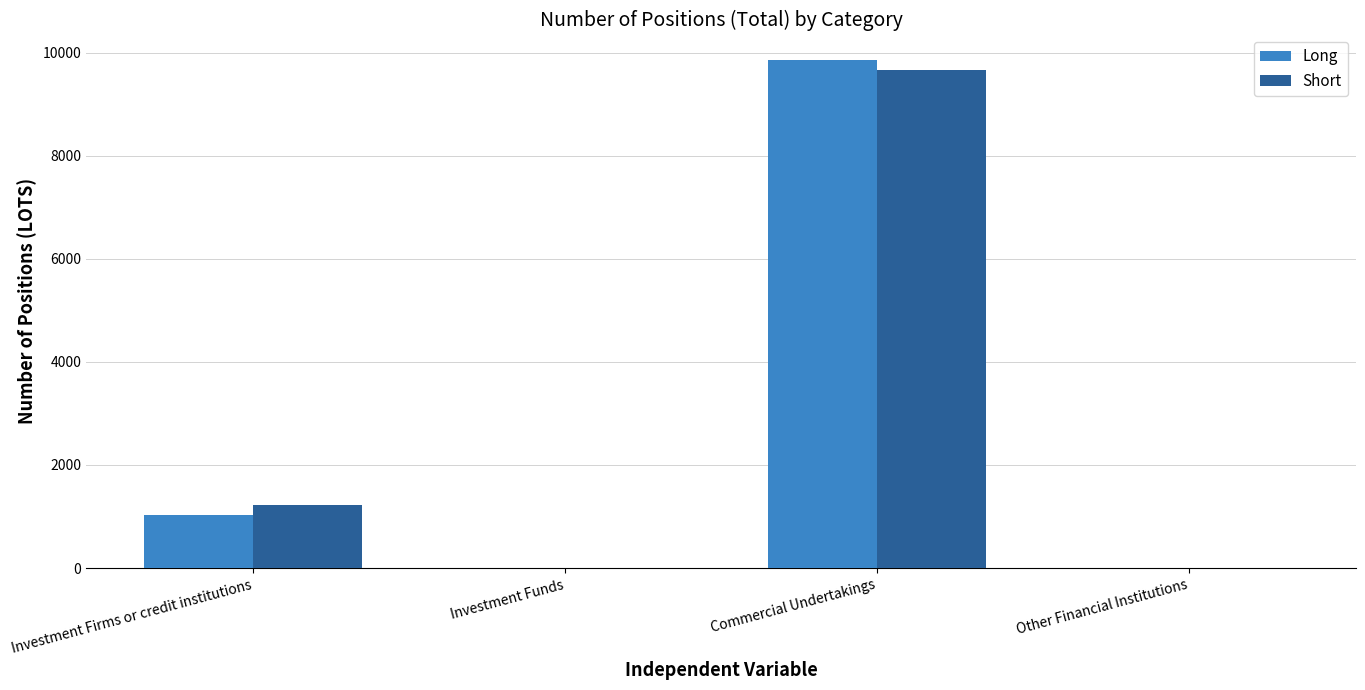

Reading left to right, extract all data points from this chart.

Long: 1036	0	9861	0
Short: 1230	0	9666	0